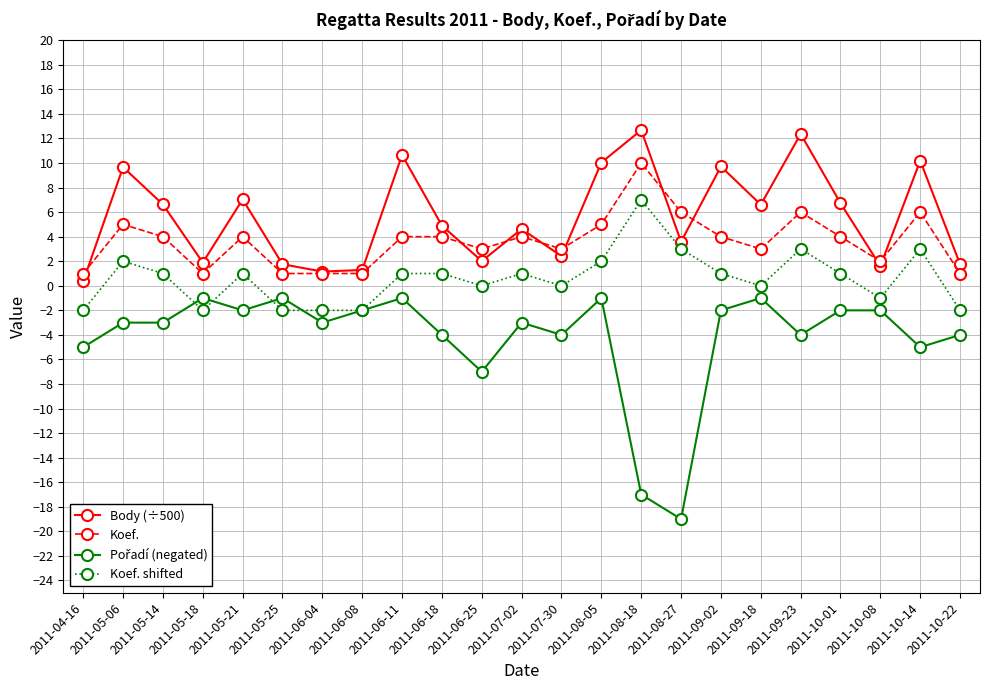

True or false: Koef. and Koef. shifted cross at least once.

False